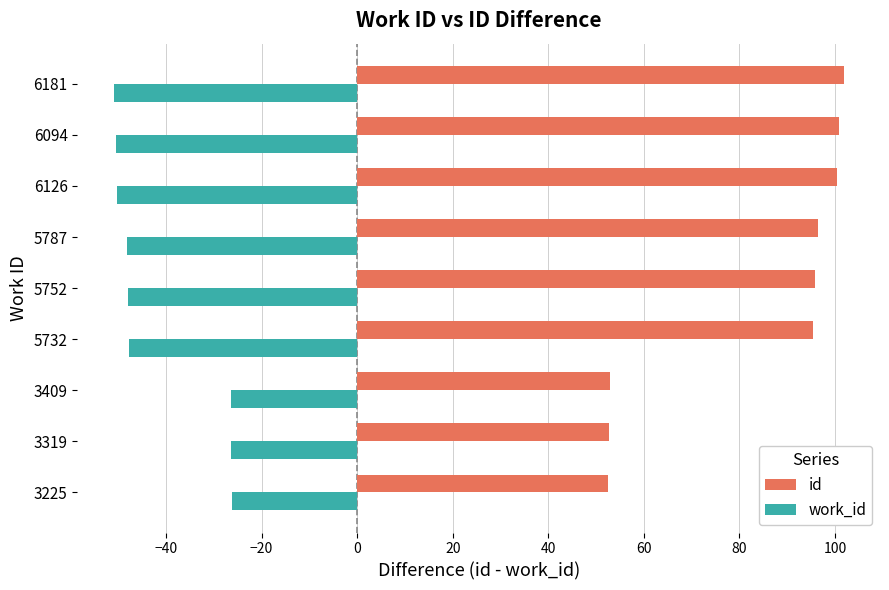

Which series has the largest range (max minus min)?

id